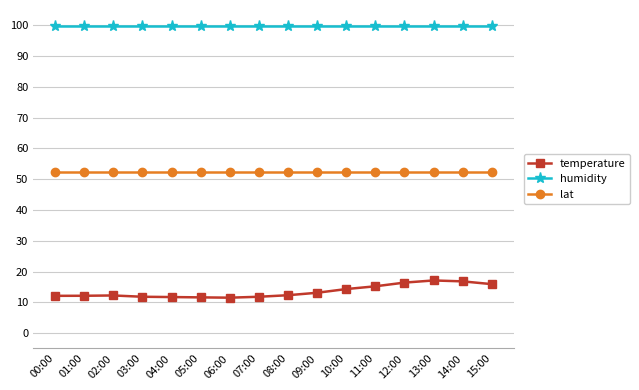

Which series has the largest total across all categories?

humidity